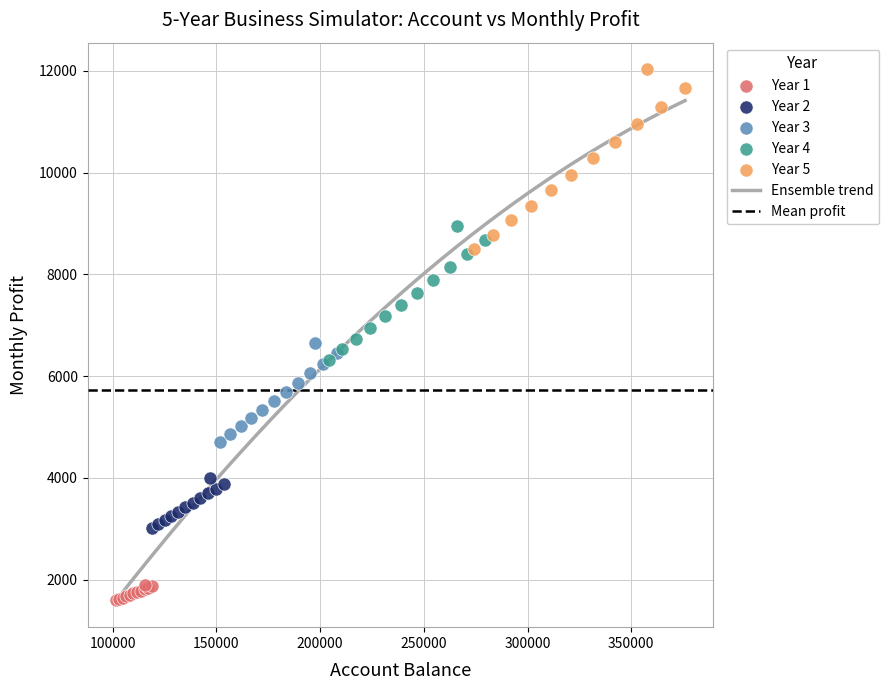

Which series reaches the maximum Y coordinate?

Year 5